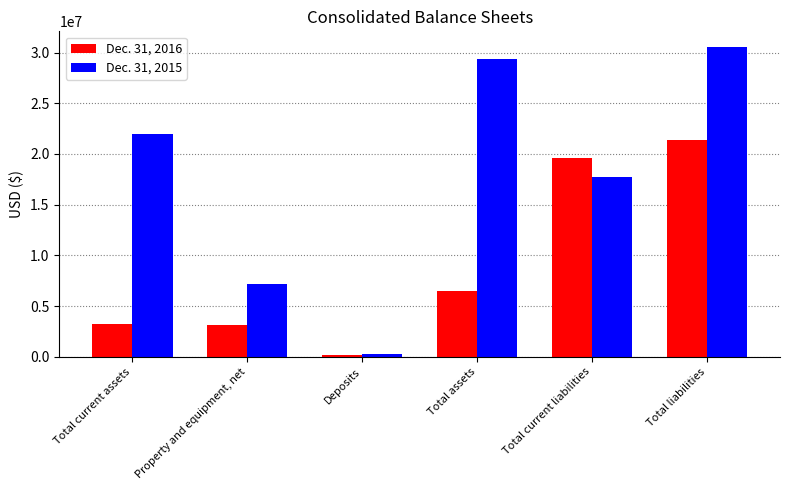

List the series in order of their peak value, highest first.

Dec. 31, 2015, Dec. 31, 2016